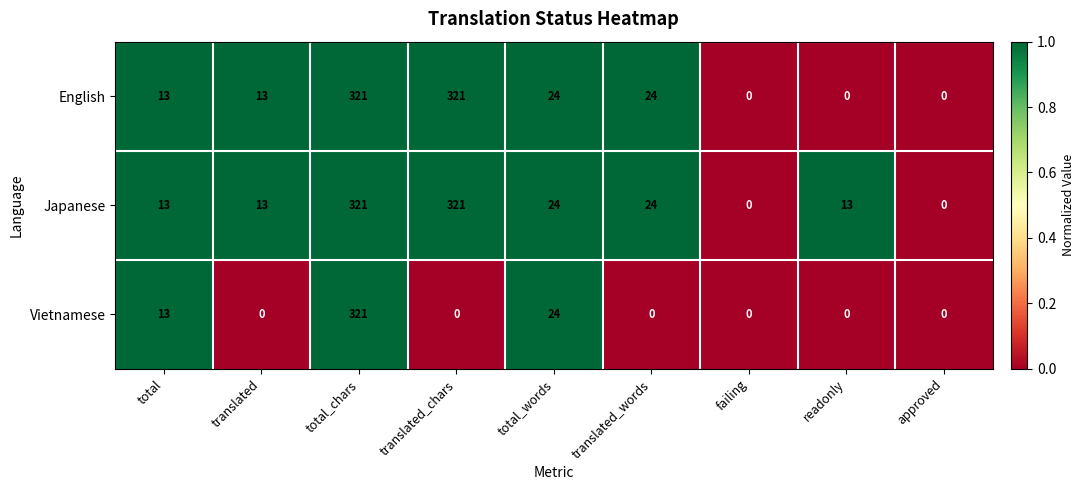

What is the sum of all English values?

716